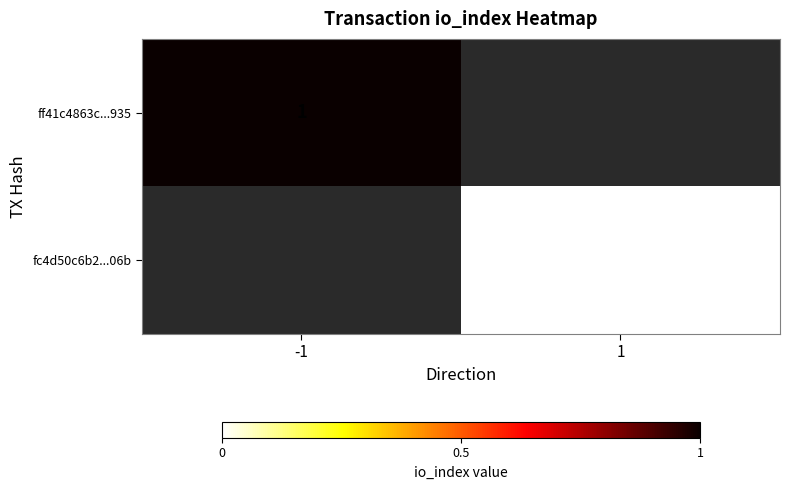

What is the maximum value shown in the chart?

1.0